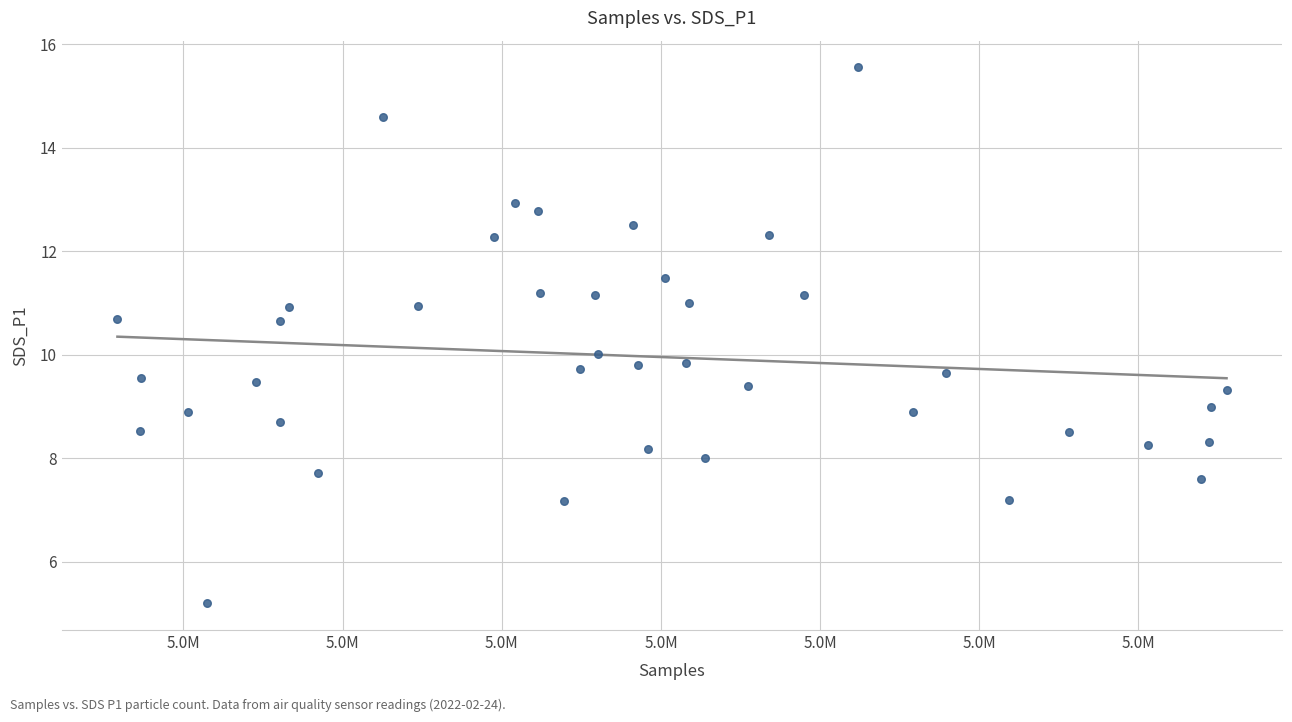

What is the range of X values (max minus min)?

17418.0